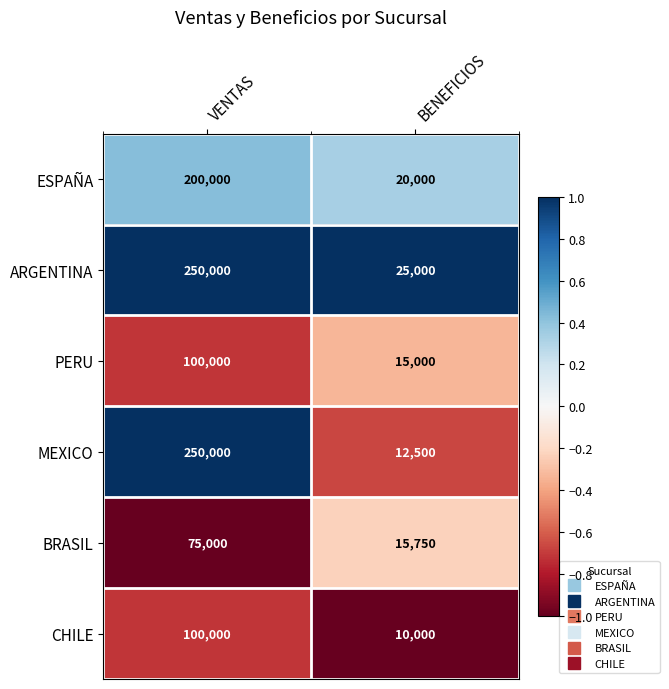

The ARGENTINA series shows 25000 at BENEFICIOS. True or false?

True